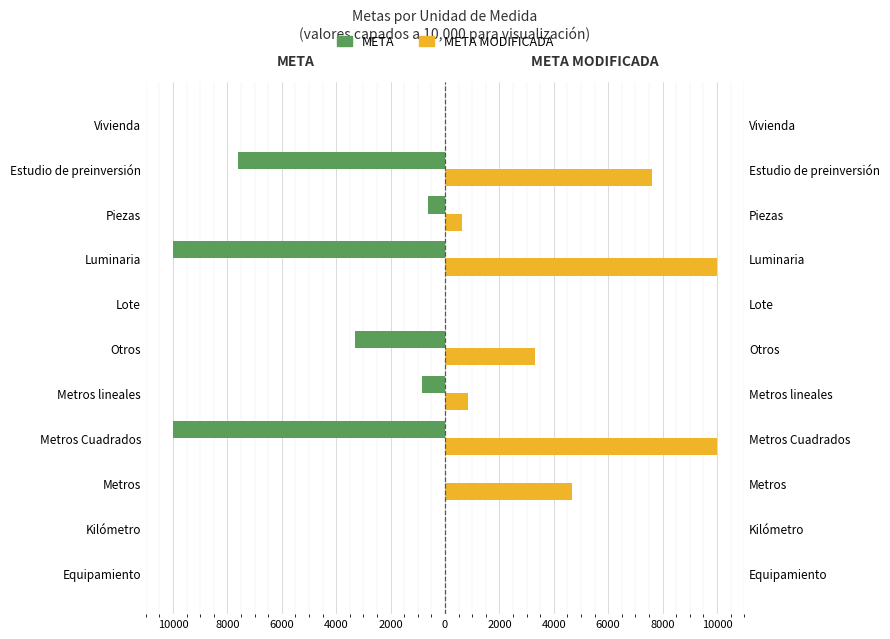

Is the value of META at Piezas greater than the value of META MODIFICADA at Piezas?

No